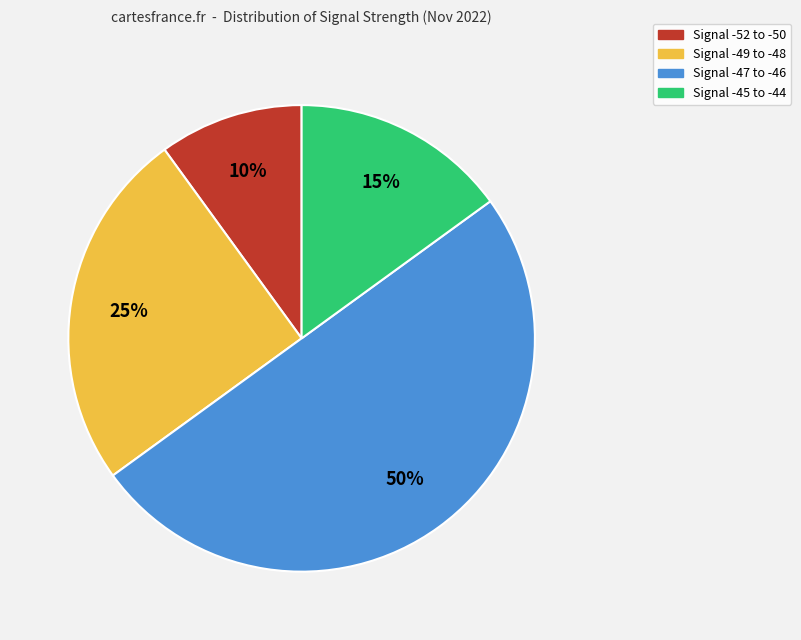

To the nearest percent, what is the difference between the largest and smallest slice percentages?

40%